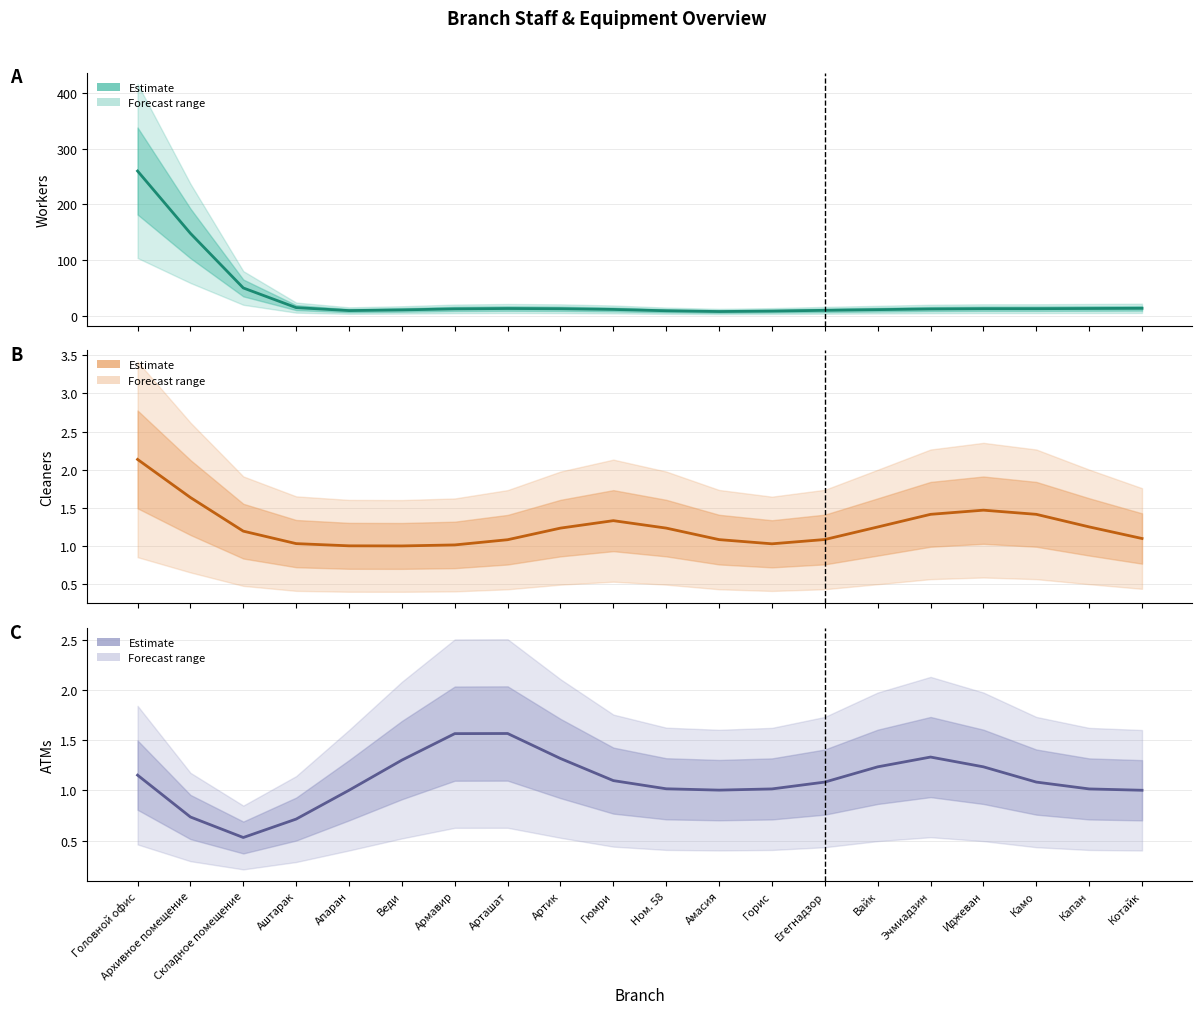

Is this an area chart (filled region under the line)?

No